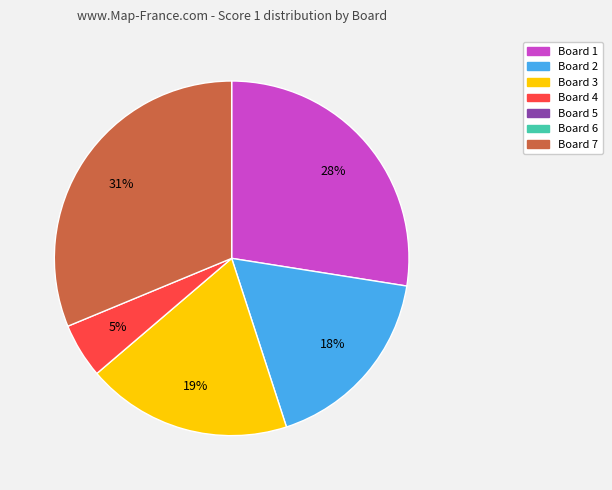

Is there a majority slice in this chart?

No